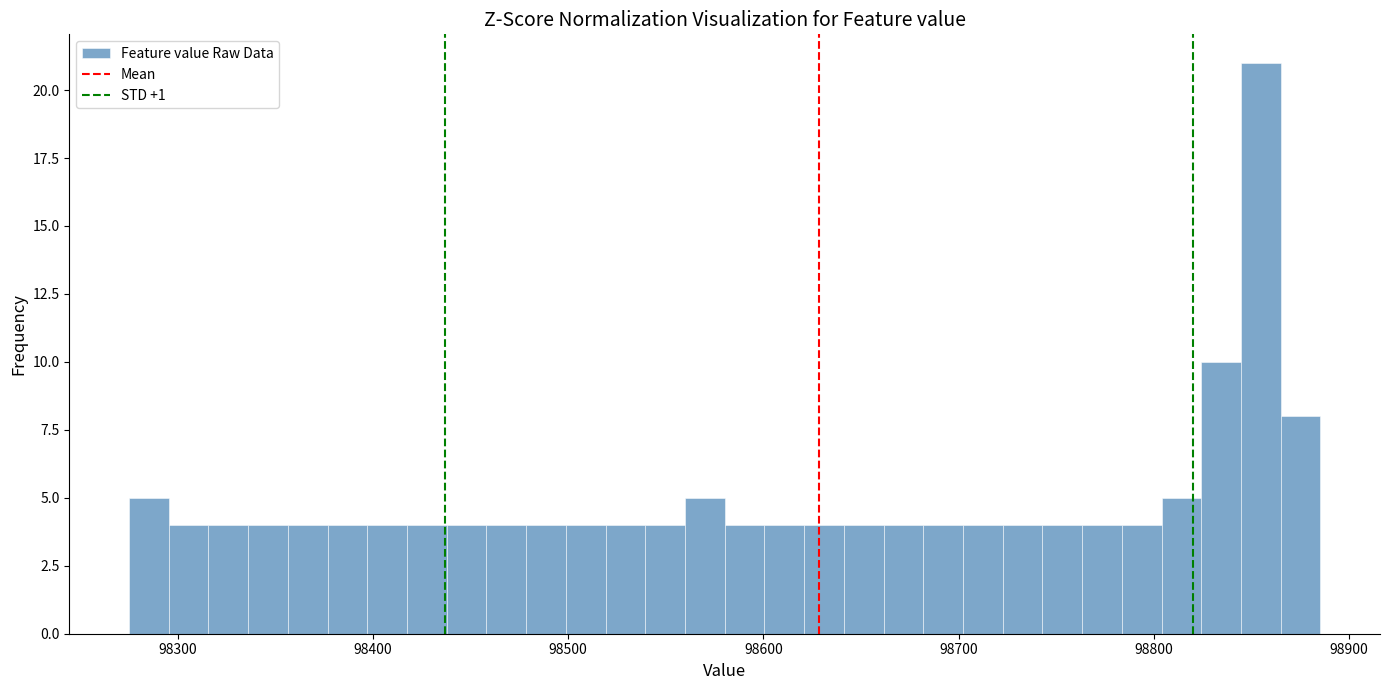

Around what value on the x-axis is the tallest bar? Give the approximate position of its centre, as read against the axis.

98850